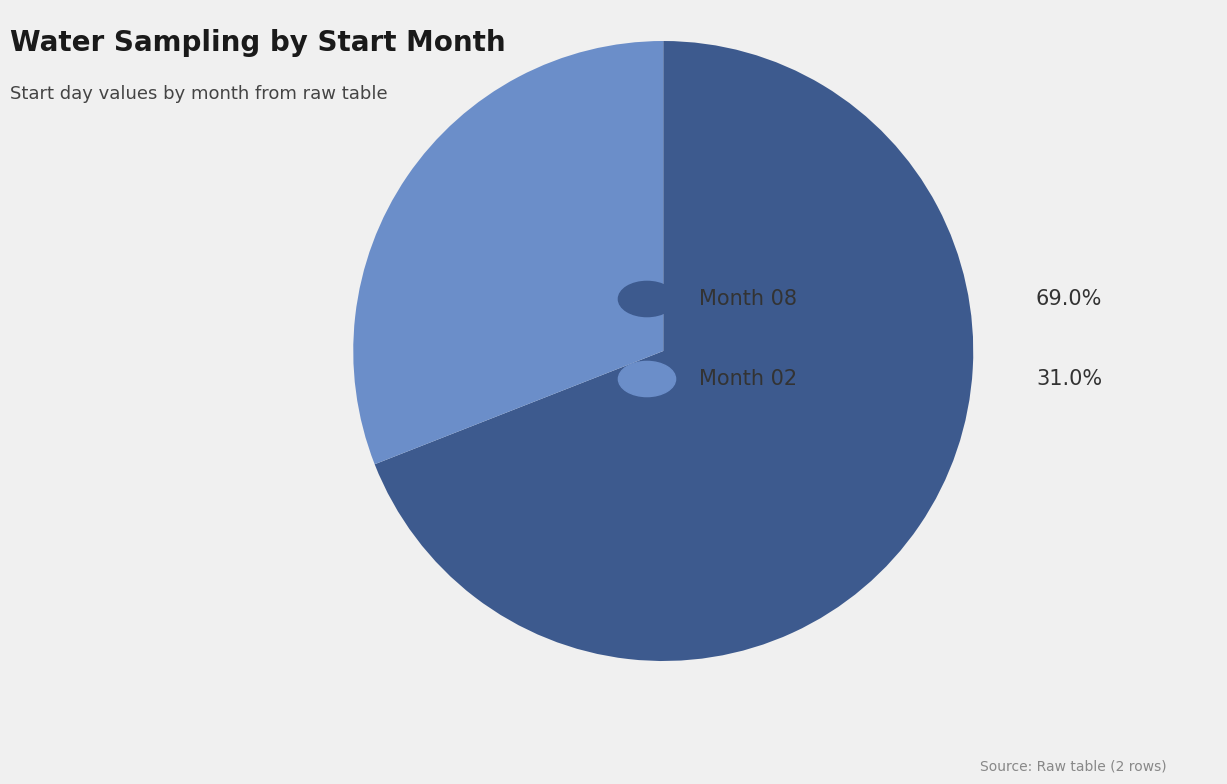

Is there a majority slice in this chart?

Yes